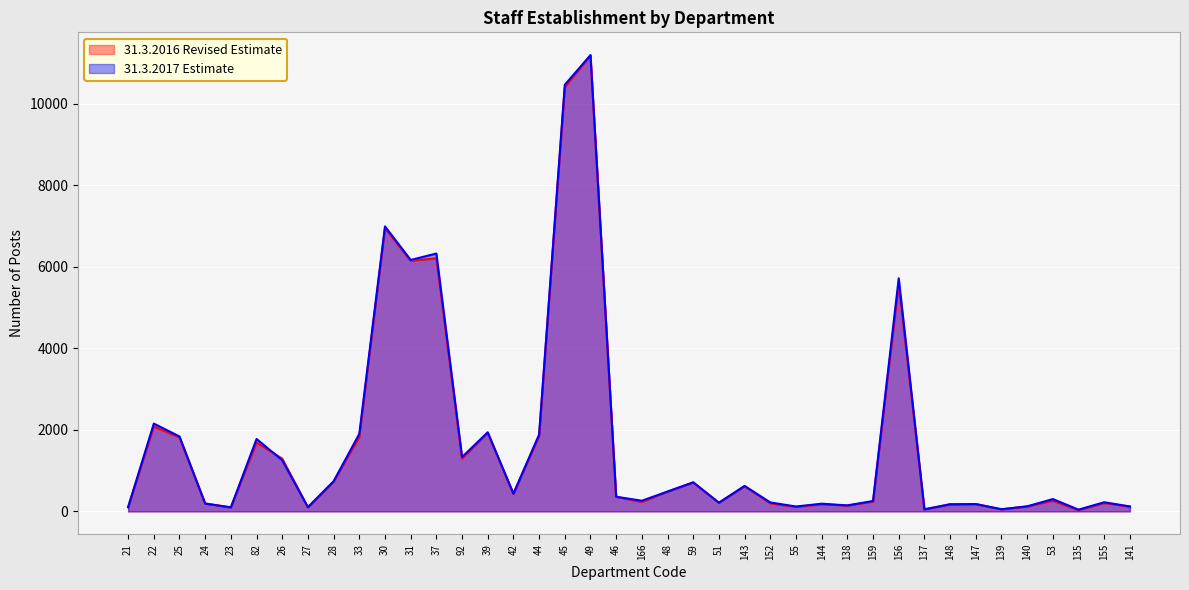

List the series in order of their peak value, lowest first.

31.3.2016 Revised Estimate, 31.3.2017 Estimate